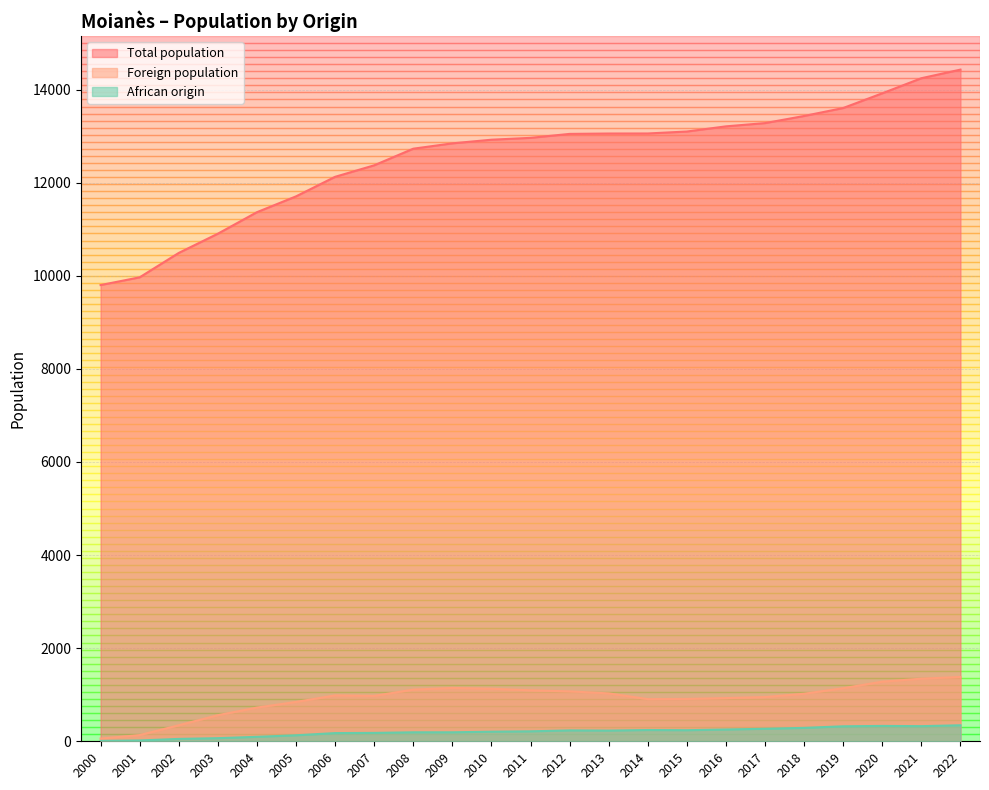

How many series are shown in this chart?

3